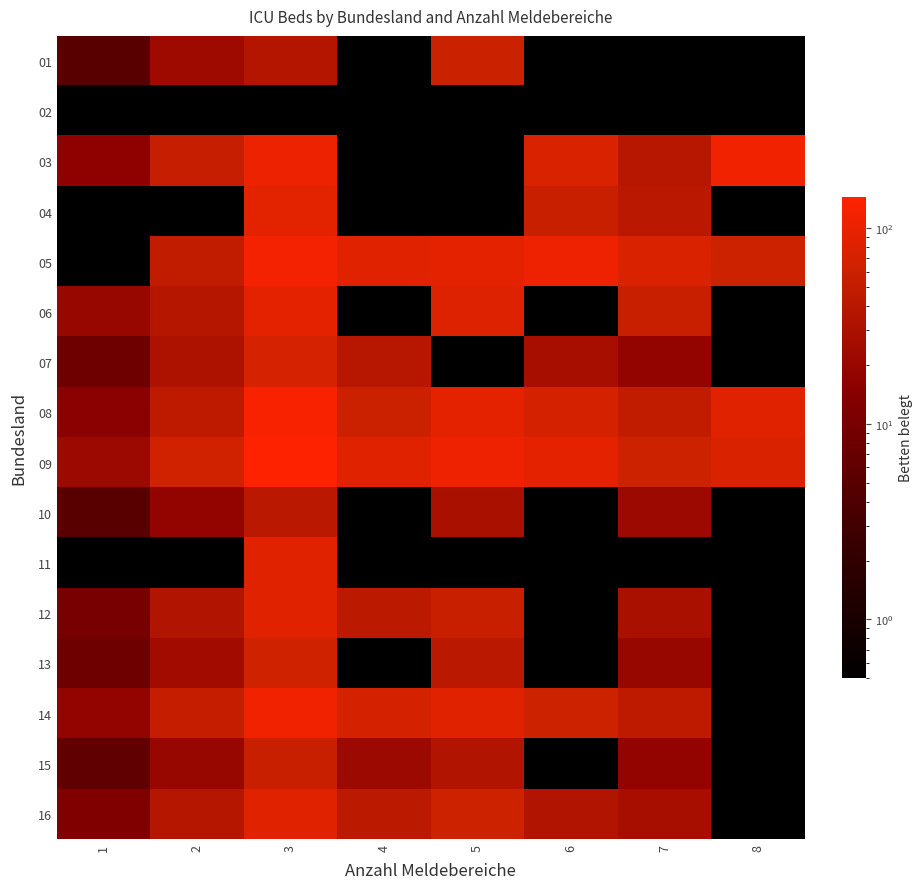

Reading left to right, what are all the values shown in this chart?

01: 1=5.0	2=23.0	3=36.0	4=0.0	5=59.0	6=0.0	7=0.0	8=0.0
02: 1=0.0	2=0.0	3=0.0	4=0.0	5=0.0	6=0.0	7=0.0	8=0.0
03: 1=16.0	2=54.0	3=105.0	4=0.0	5=0.0	6=76.0	7=40.0	8=113.0
04: 1=0.0	2=0.0	3=90.0	4=0.0	5=0.0	6=55.0	7=42.0	8=0.0
05: 1=0.0	2=48.0	3=120.0	4=88.0	5=95.0	6=110.0	7=75.0	8=63.0
06: 1=20.0	2=38.0	3=95.0	4=0.0	5=80.0	6=0.0	7=55.0	8=0.0
07: 1=8.0	2=32.0	3=72.0	4=40.0	5=0.0	6=28.0	7=18.0	8=0.0
08: 1=15.0	2=45.0	3=130.0	4=60.0	5=95.0	6=70.0	7=50.0	8=88.0
09: 1=22.0	2=66.0	3=145.0	4=88.0	5=110.0	6=95.0	7=62.0	8=77.0
10: 1=5.0	2=18.0	3=42.0	4=0.0	5=30.0	6=0.0	7=22.0	8=0.0
11: 1=0.0	2=0.0	3=88.0	4=0.0	5=0.0	6=0.0	7=0.0	8=0.0
12: 1=10.0	2=35.0	3=88.0	4=44.0	5=55.0	6=0.0	7=30.0	8=0.0
13: 1=8.0	2=25.0	3=65.0	4=0.0	5=42.0	6=0.0	7=20.0	8=0.0
14: 1=18.0	2=52.0	3=115.0	4=70.0	5=88.0	6=62.0	7=45.0	8=0.0
15: 1=6.0	2=20.0	3=55.0	4=22.0	5=35.0	6=0.0	7=18.0	8=0.0
16: 1=12.0	2=38.0	3=88.0	4=44.0	5=62.0	6=35.0	7=28.0	8=0.0